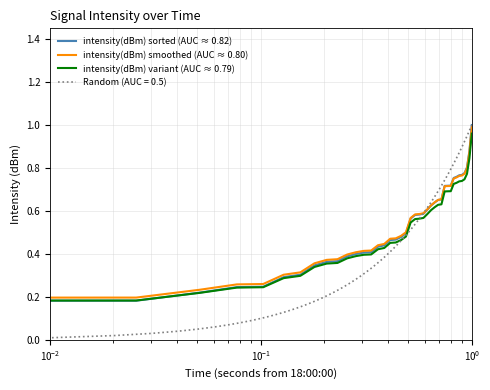

Does the chart display data point markers on the line(s)?

No